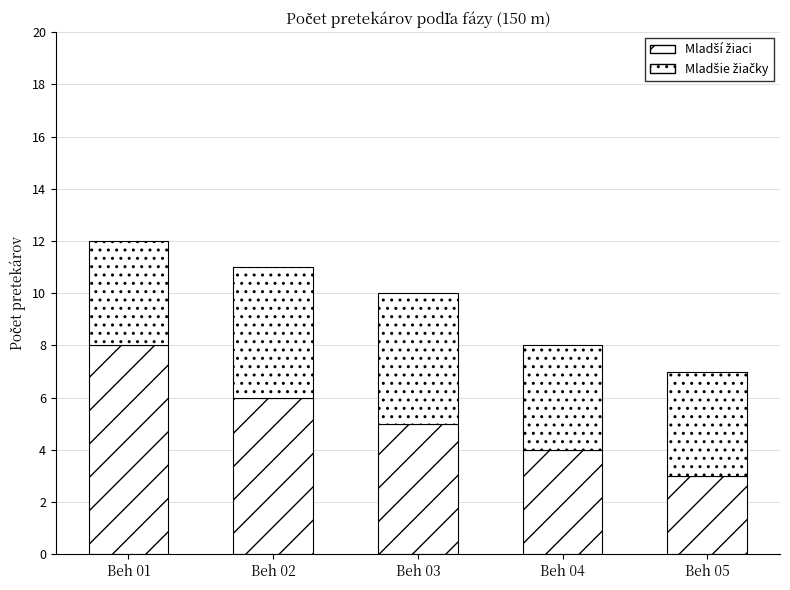

Count the number of categories in the chart.

5